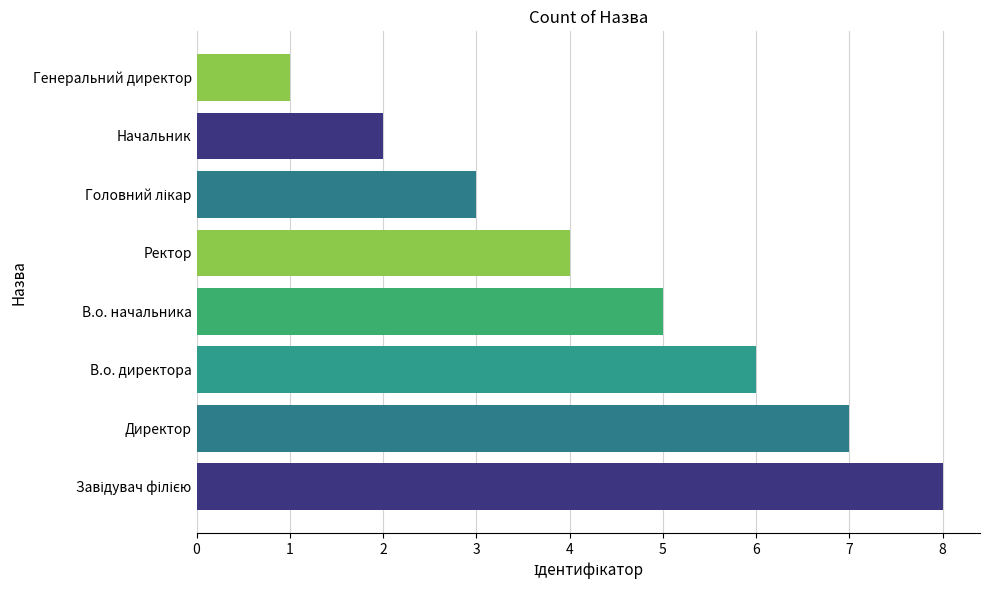

Which has a higher value, Директор or В.о. директора?

Директор